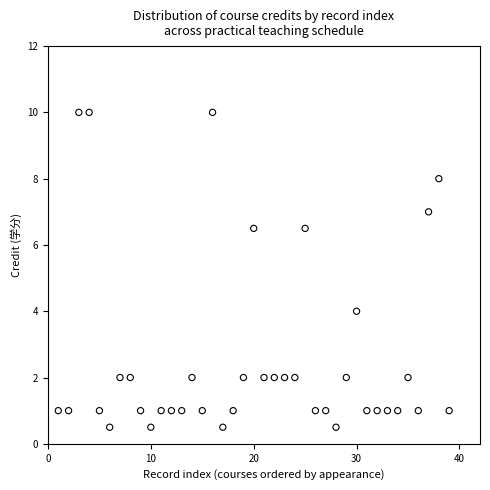

What Y value in the scatter plot is closest to 5?

4.0